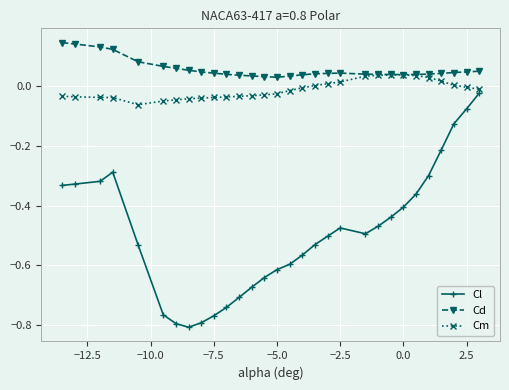

True or false: Cl and Cm cross at least once.

False